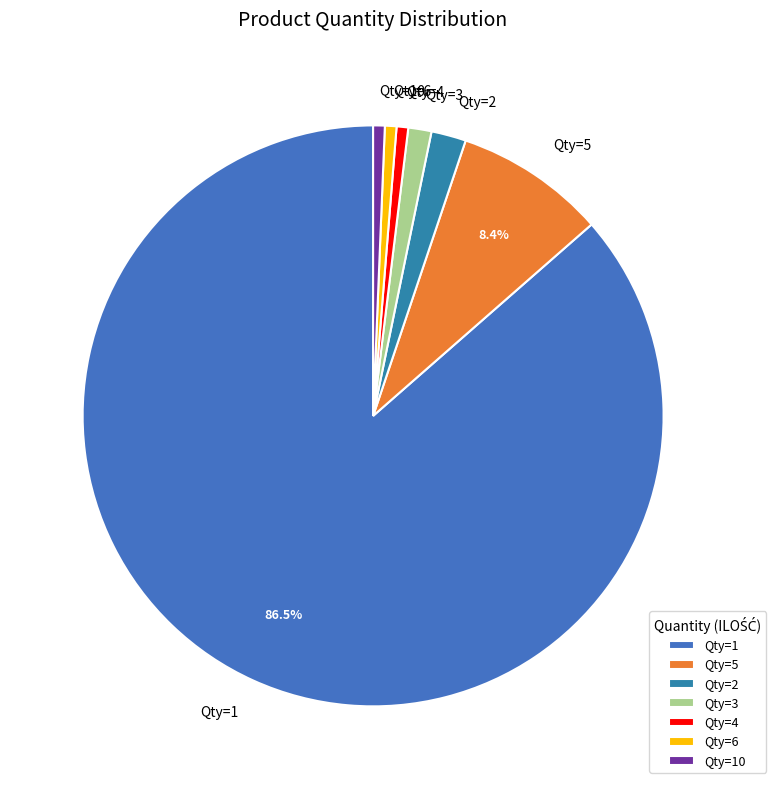

Between Qty=4 and Qty=2, which is larger?

Qty=2